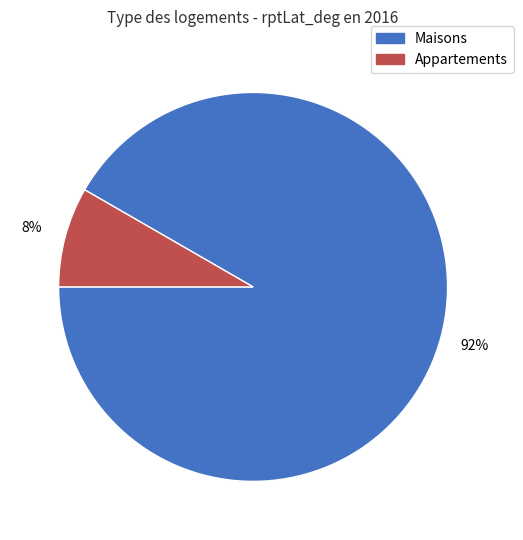

Does any single category account for the majority?

Yes